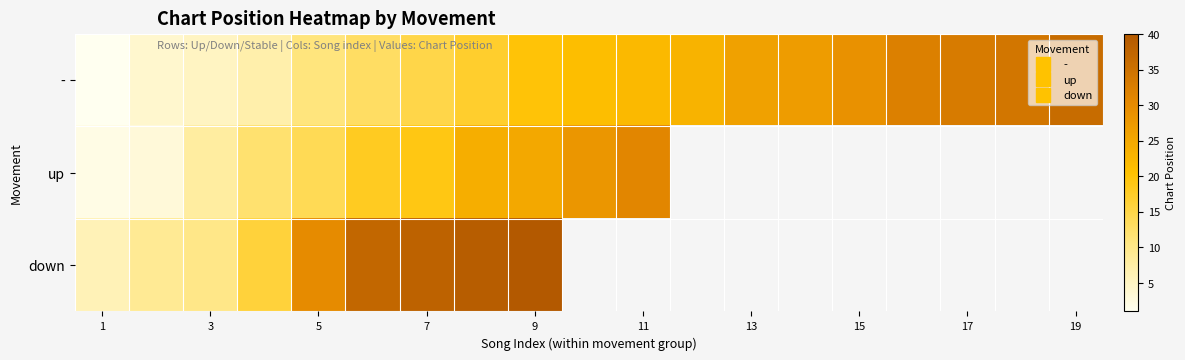

Which has a higher value, 3 or 13?

13